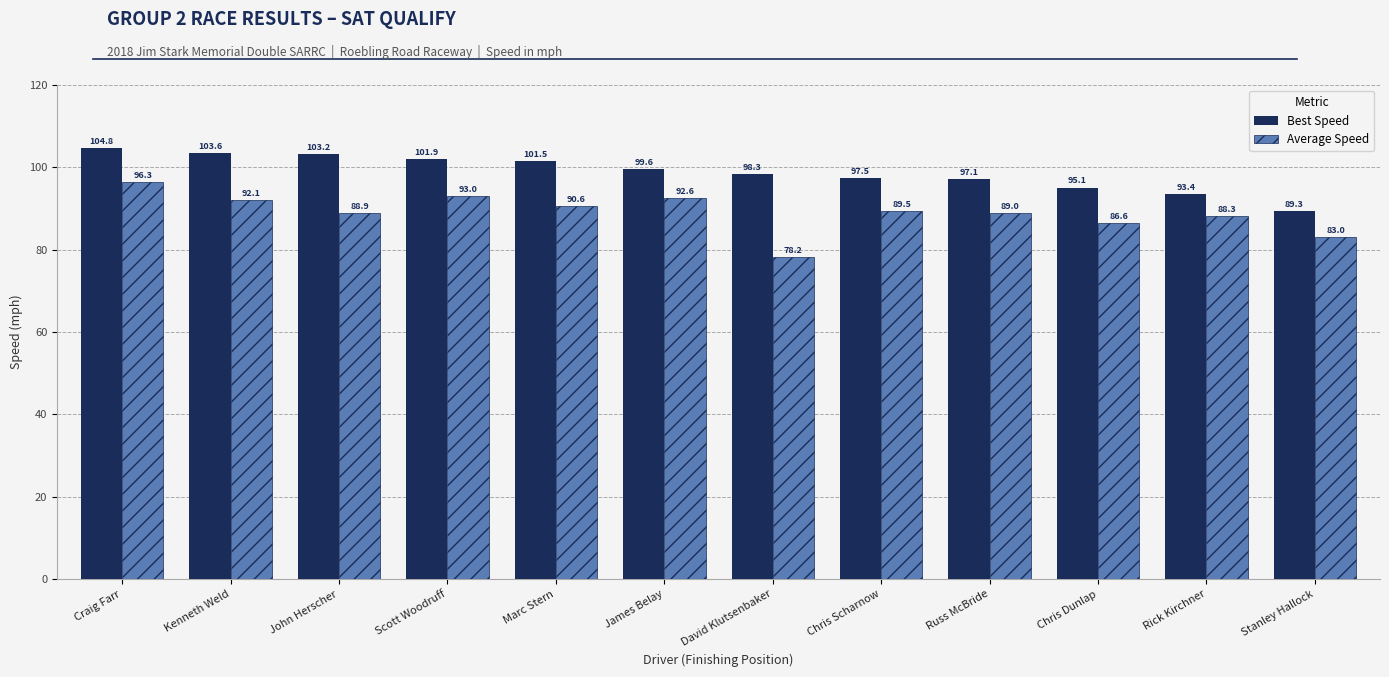

Which series has the largest total across all categories?

Best Speed